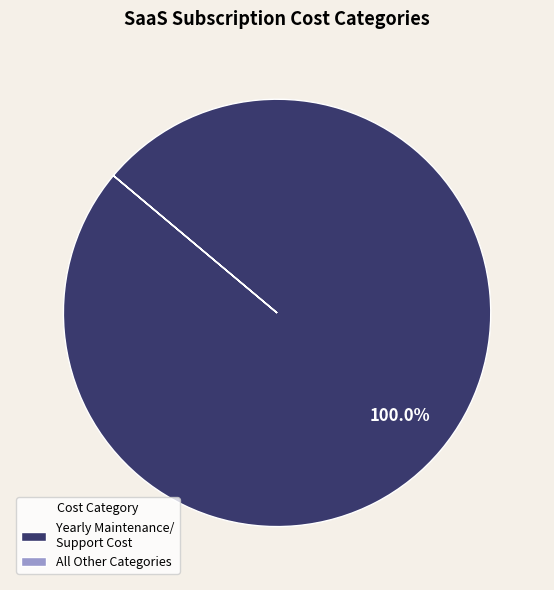

Does any single category account for the majority?

Yes